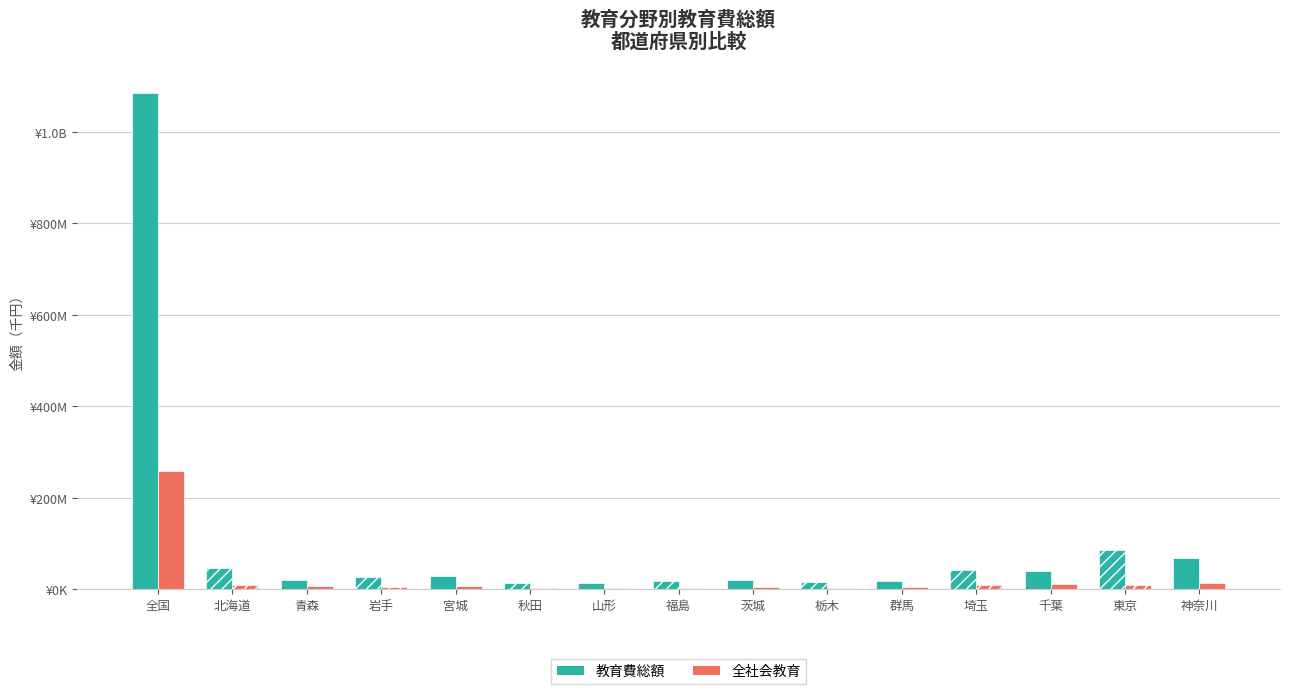

What is the label of the 4th bar from the left?

岩手